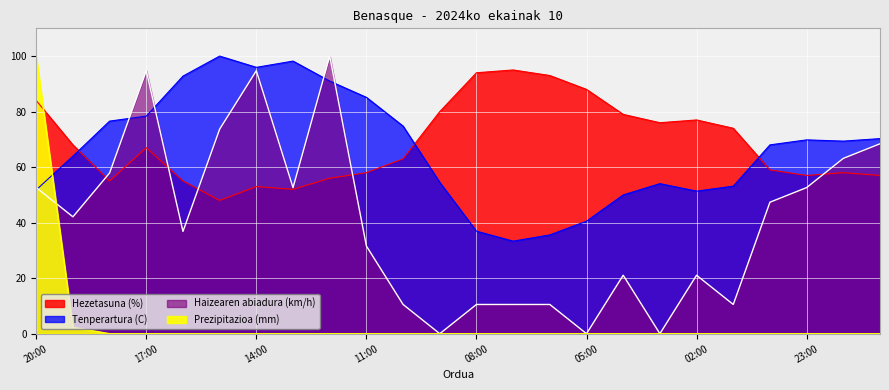

What is the average value of the Haizearen abiadura (km/h) series?

40.1